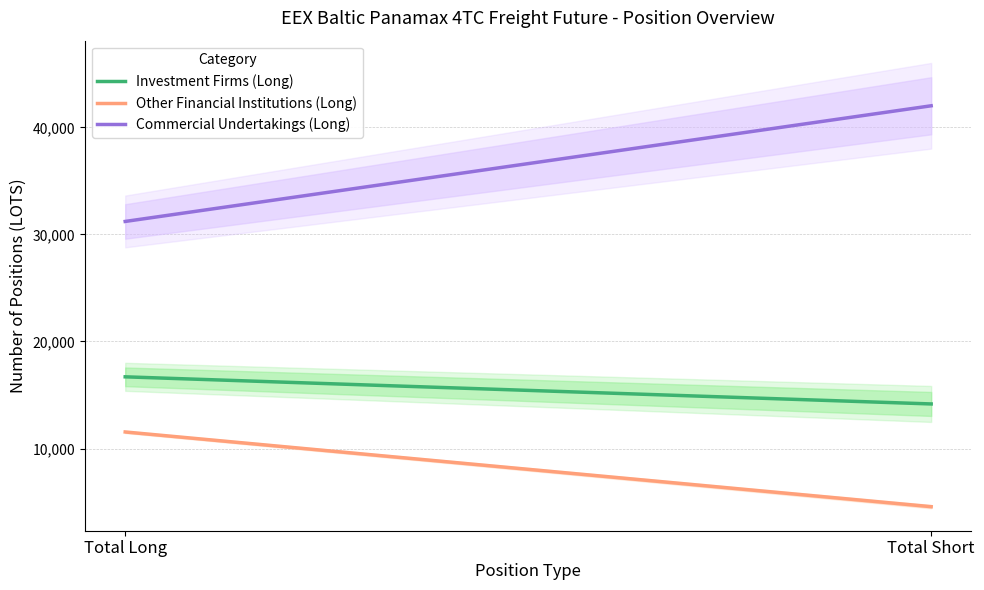

Reading right to left, transcribe all the data shown in this chart.

Investment Firms (Long): 14165.6	16698.8
Other Financial Institutions (Long): 4570.0	11548.7
Commercial Undertakings (Long): 42015.8	31212.1